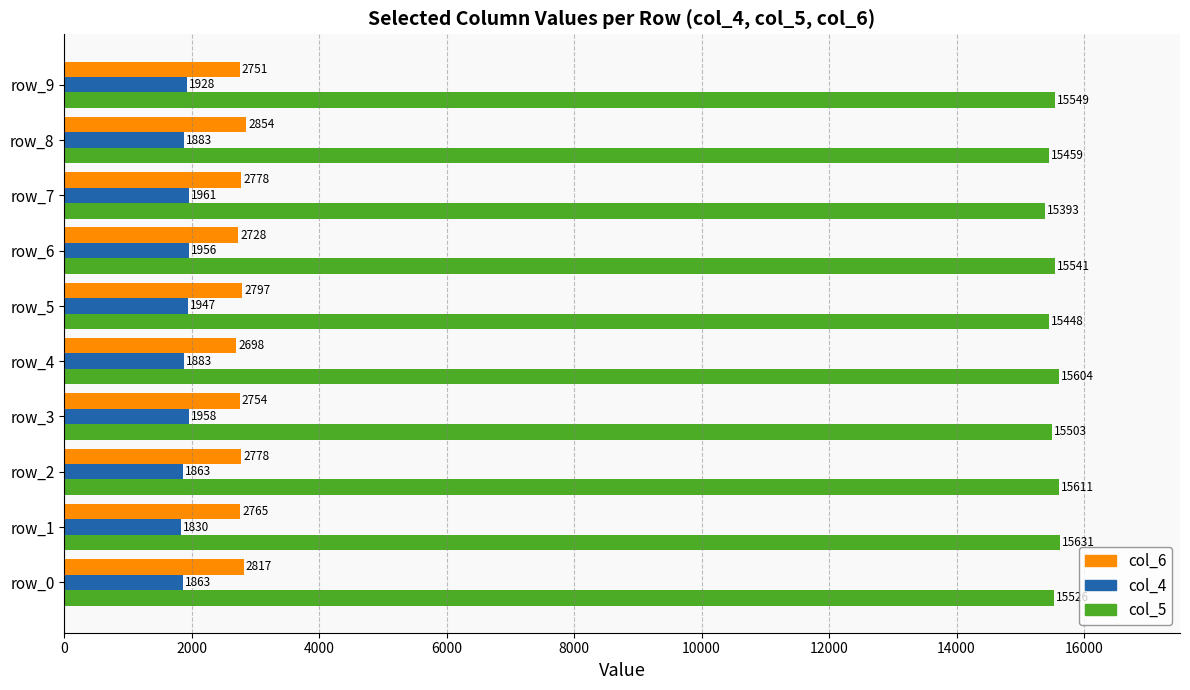

What is the difference between the second highest and minimum values in the col_4 series?

128